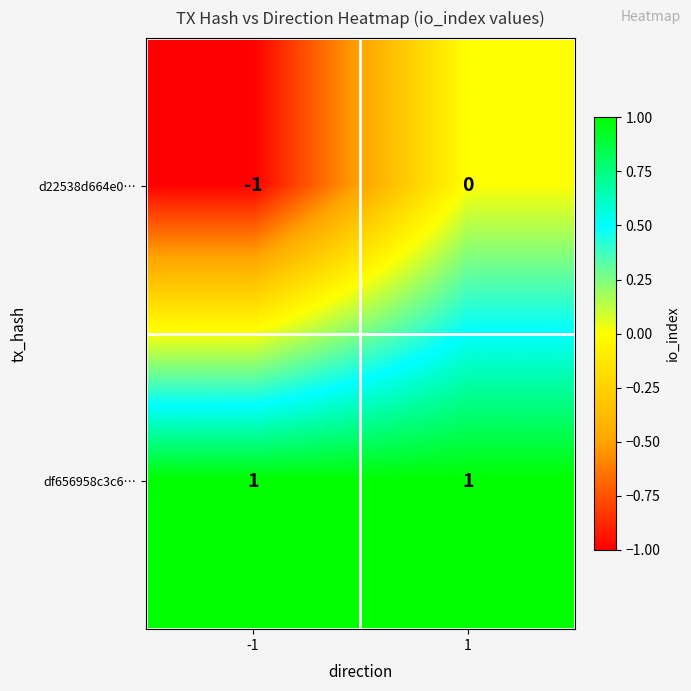

At how many categories does at least one series exceed 0?

2